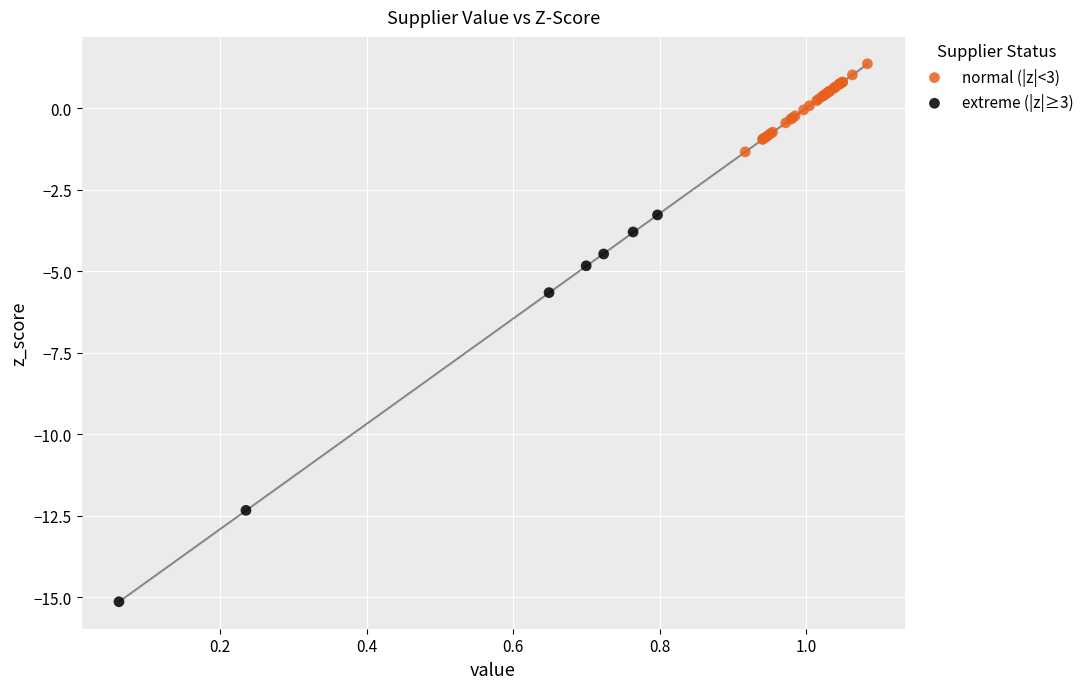

Which series has the widest spread of Y values?

extreme (|z|≥3)